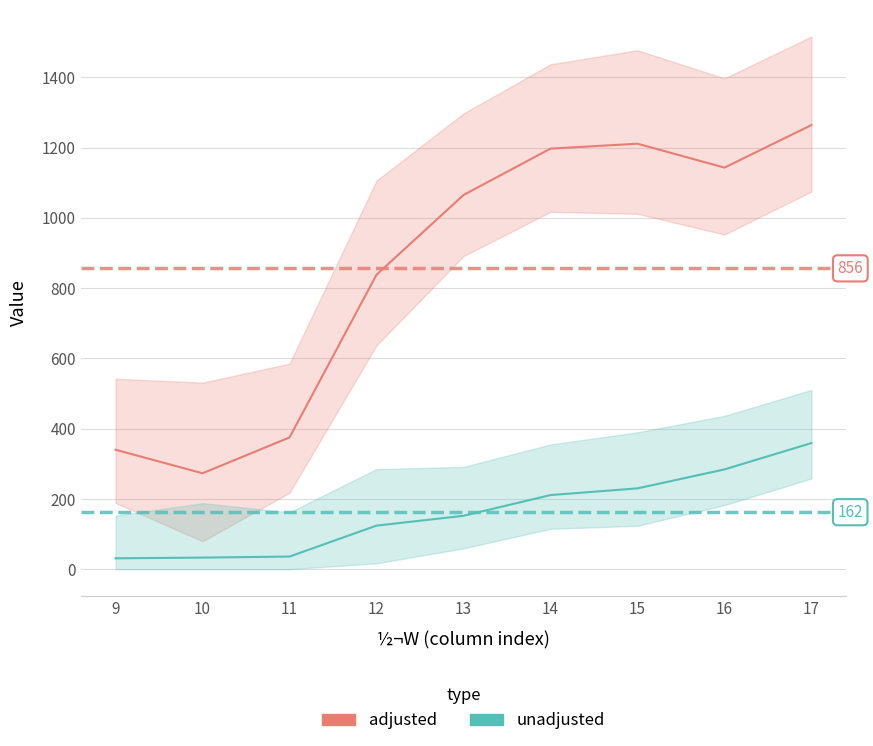

Reading left to right, what are all the values shown in this chart?

adjusted: 9=340	10=273	11=375	12=838	13=1065	14=1197	15=1211	16=1143	17=1264
unadjusted: 9=31	10=33	11=36	12=124	13=152	14=211	15=230	16=284	17=359